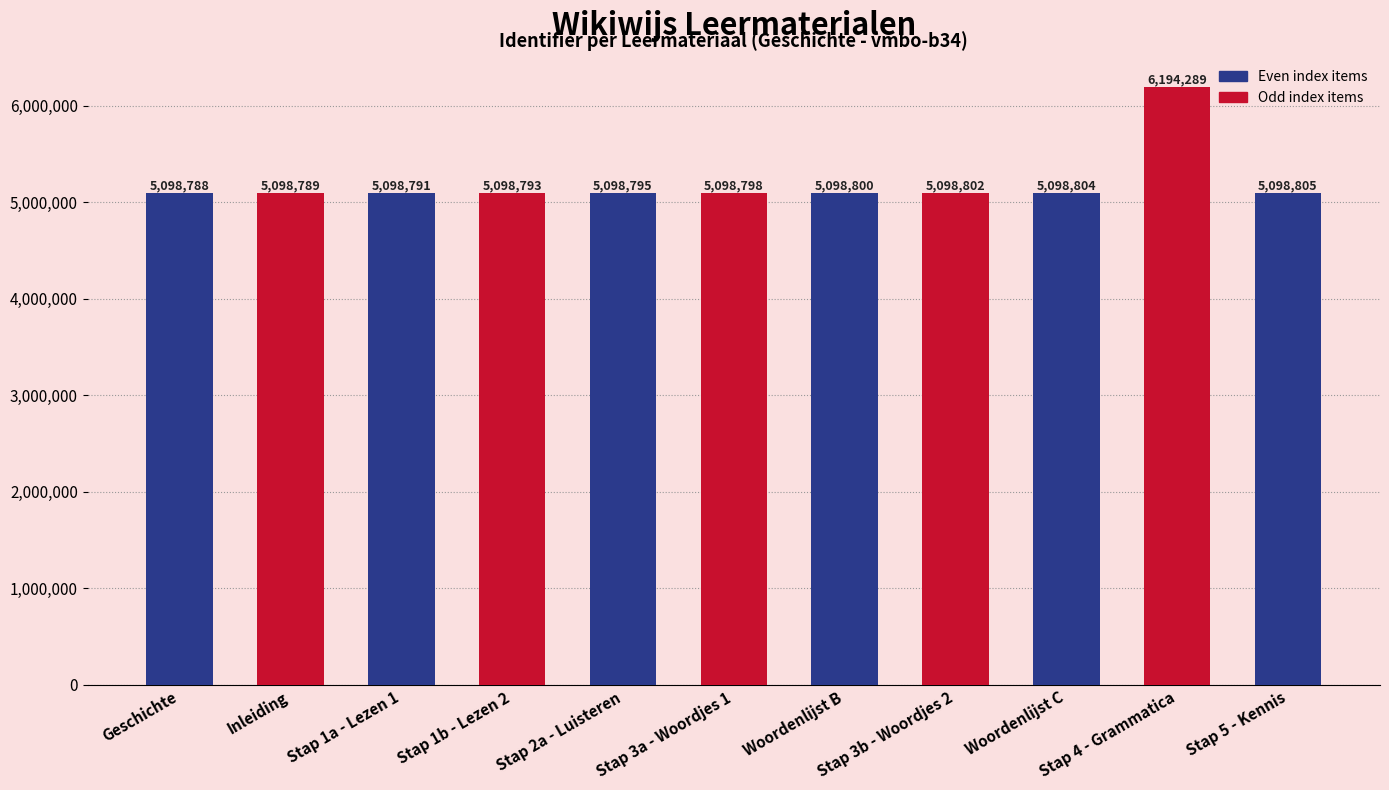

Which category has the highest value across all series?

Stap 4 - Grammatica